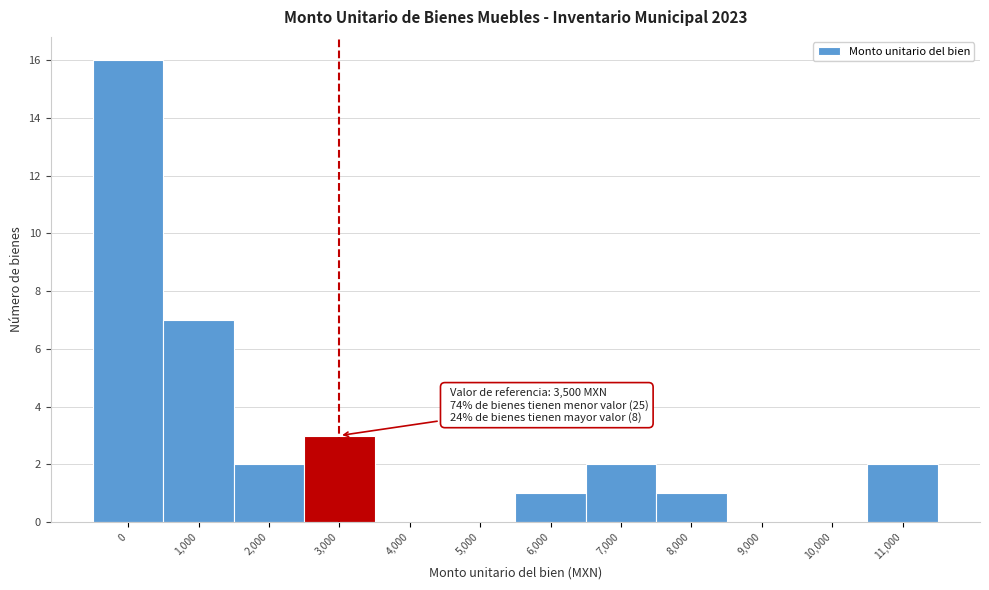

Reading right to left, list all the values displayed in this chart.

11,000=2	10,000=0	9,000=0	8,000=1	7,000=2	6,000=1	5,000=0	4,000=0	3,000=3	2,000=2	1,000=7	0=16